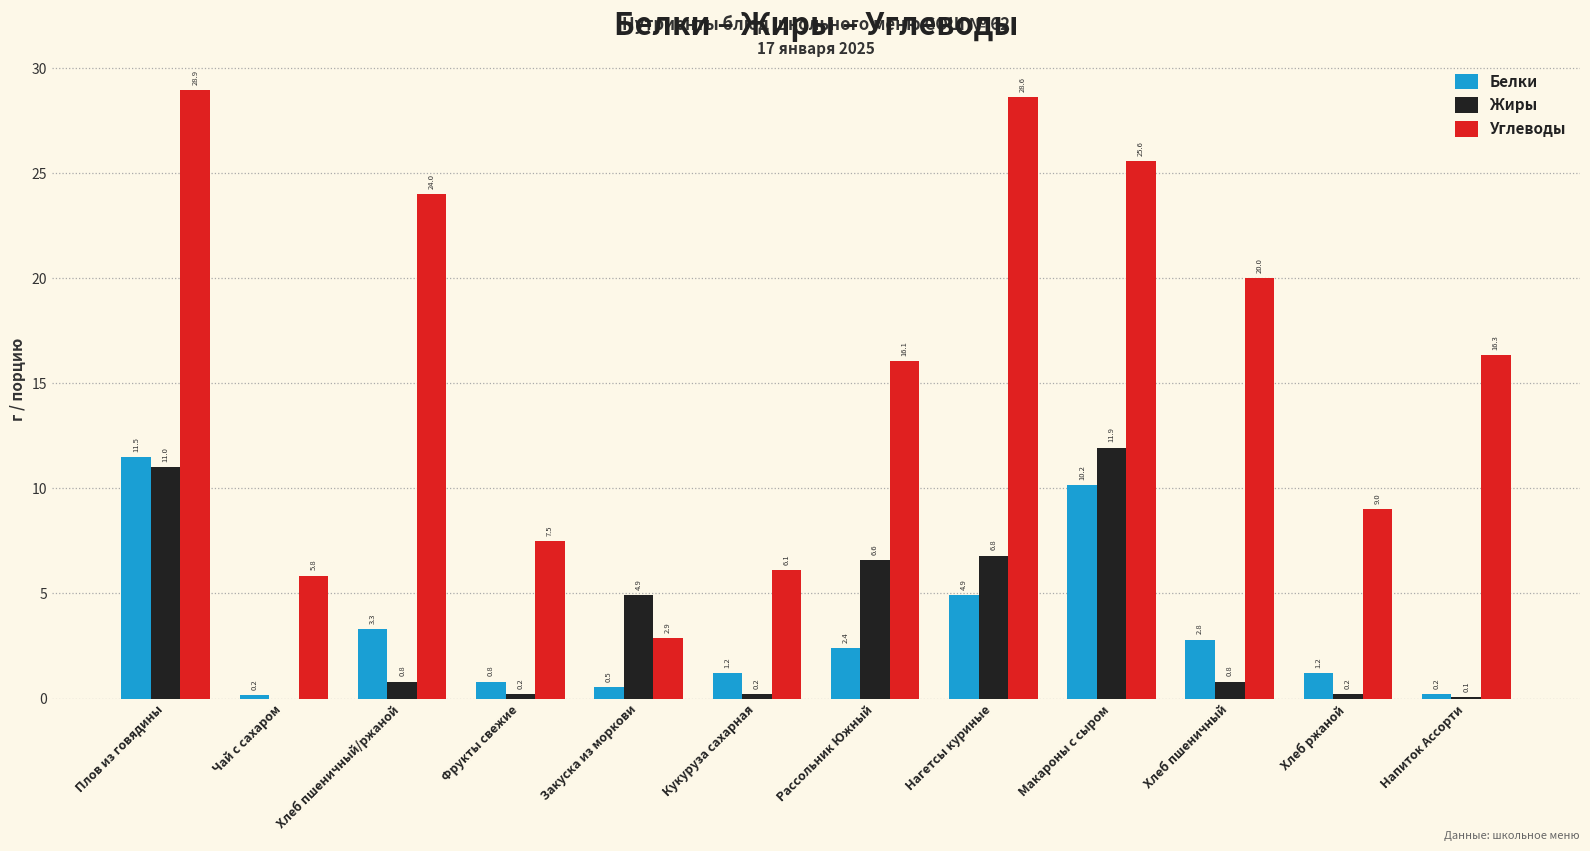

What is the spread (max minus min) of values at Плов из говядины?

17.9